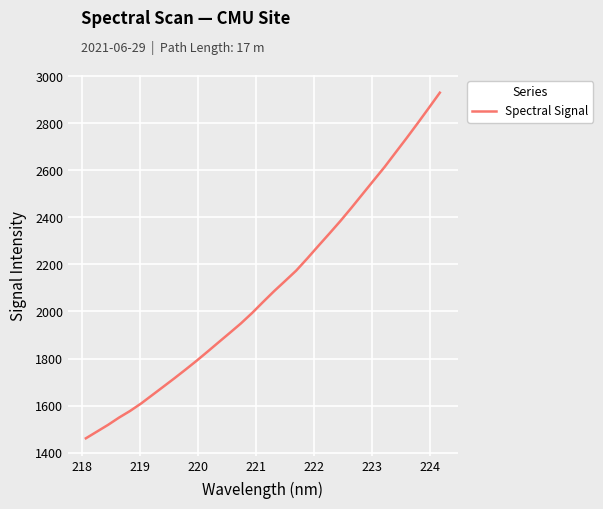

What is the smallest value displayed?

1460.7